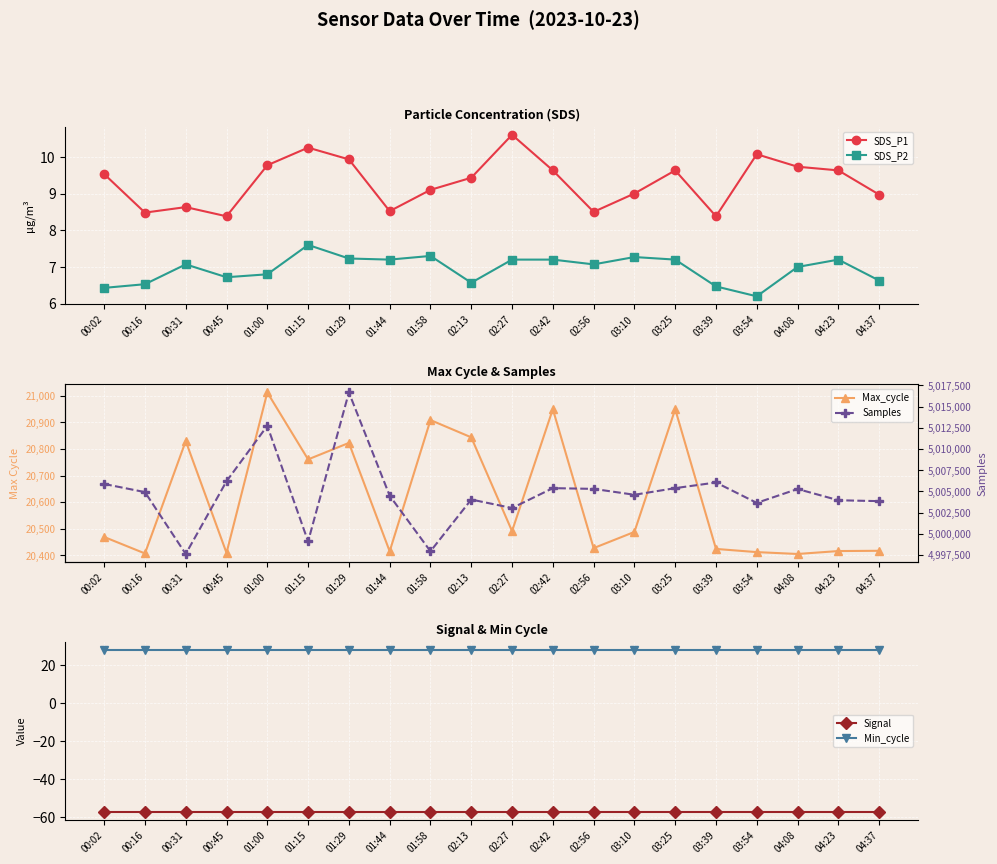

What is the total value across all series at 04:23?

5024361.8